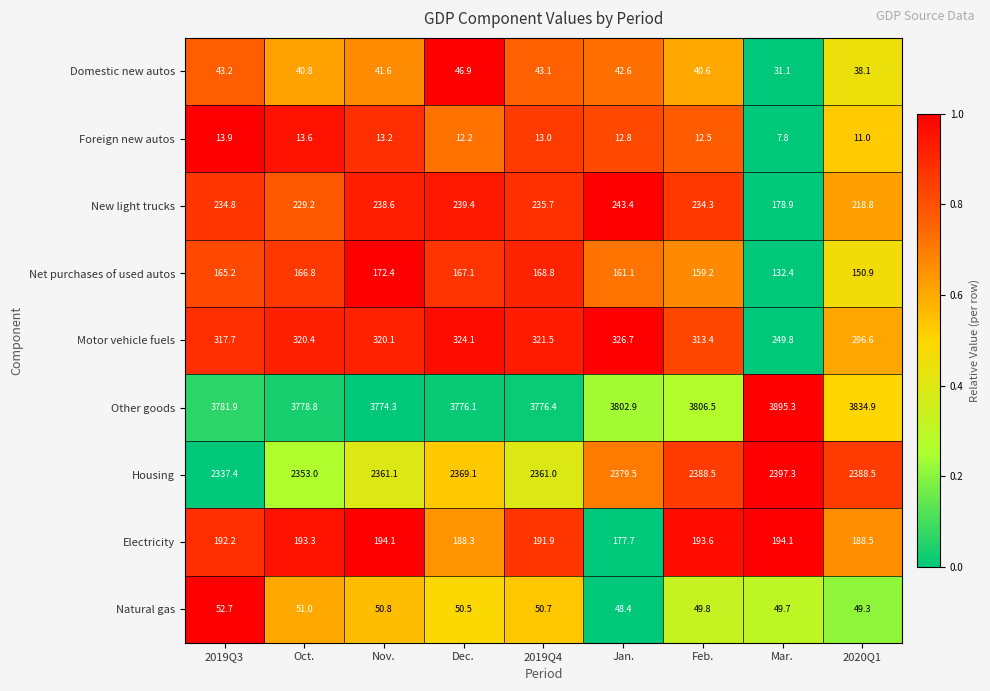

The Other goods series shows 3776.4 at 2019Q4. True or false?

True